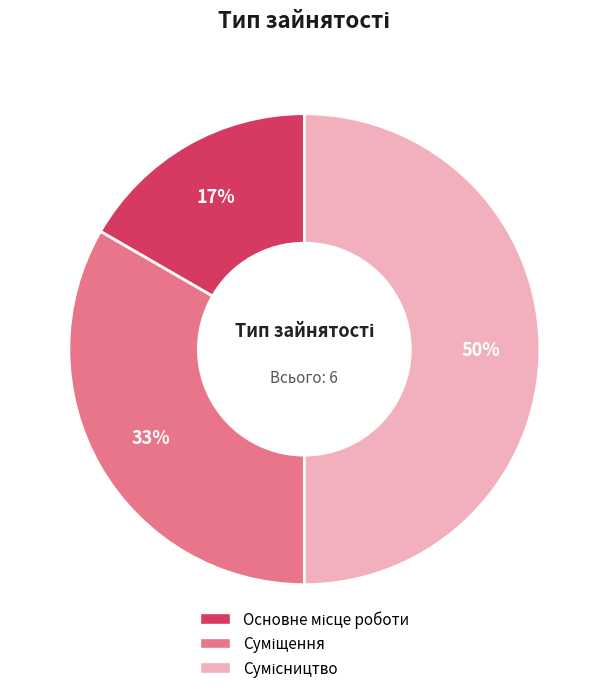

To the nearest percent, what is the average slice percentage?

33%